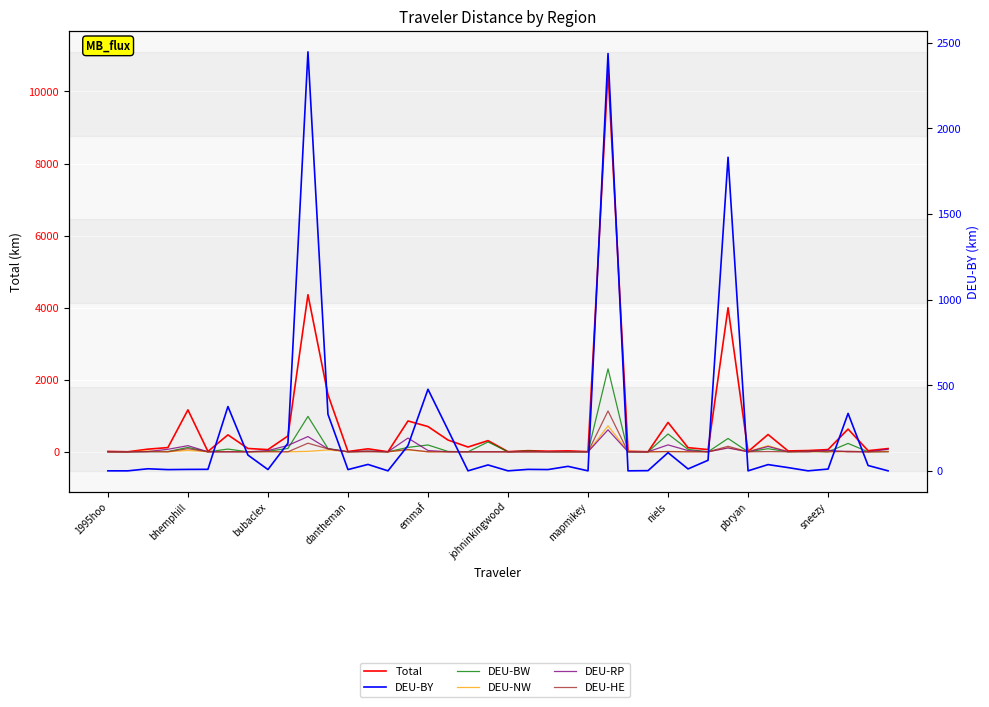

Which series has the largest total across all categories?

Total